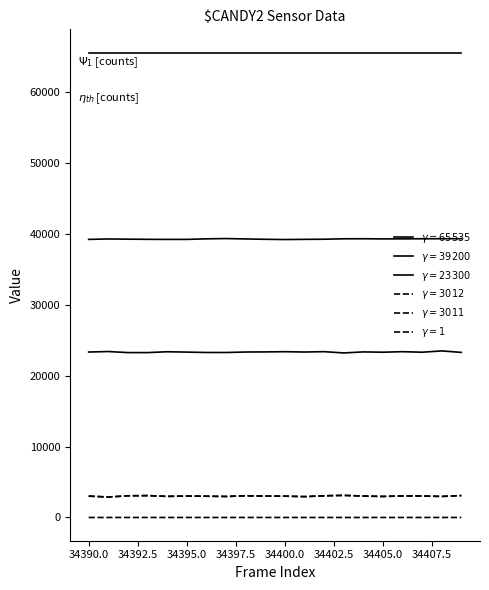

Which series has the largest total across all categories?

$\gamma=65535$